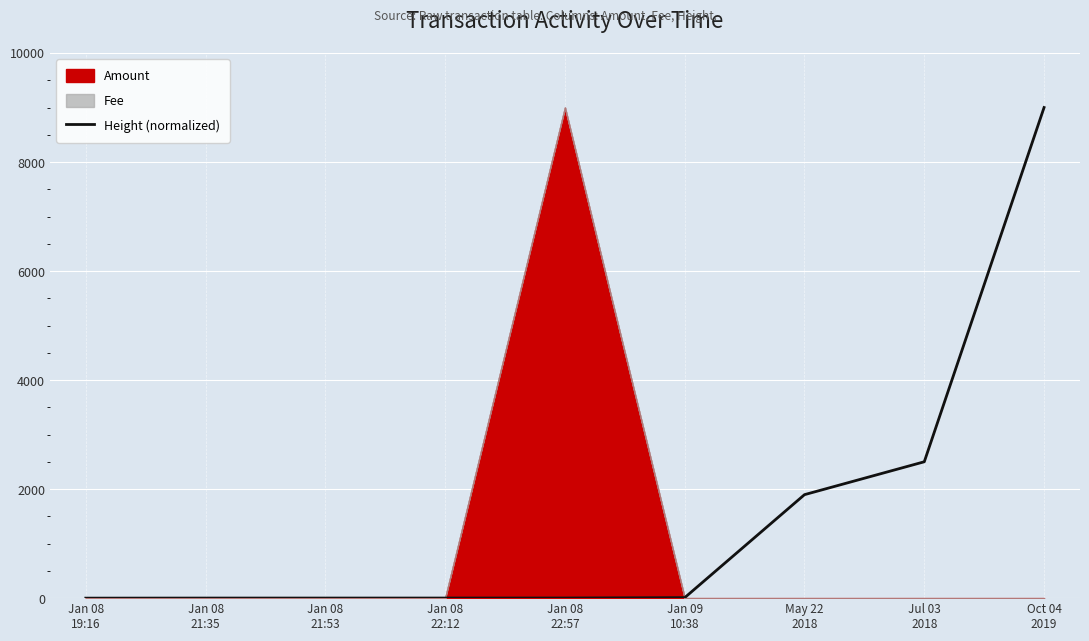

Which category has the lowest value across all series?

Jan 08
19:16